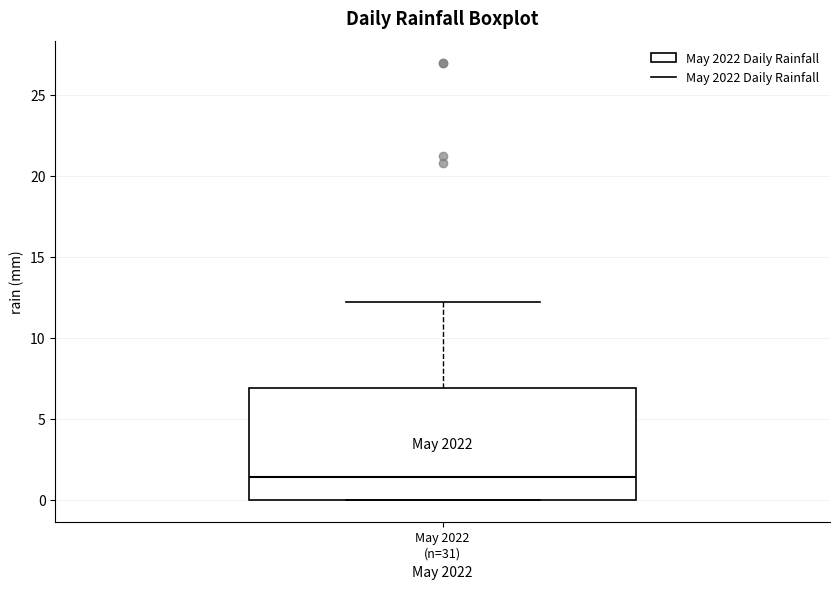

Where does the median line of the box for May 2022 (n=31) sit on the y-axis? The values are not printed on the chart, so give them approximately, as read against the axis.

1.5